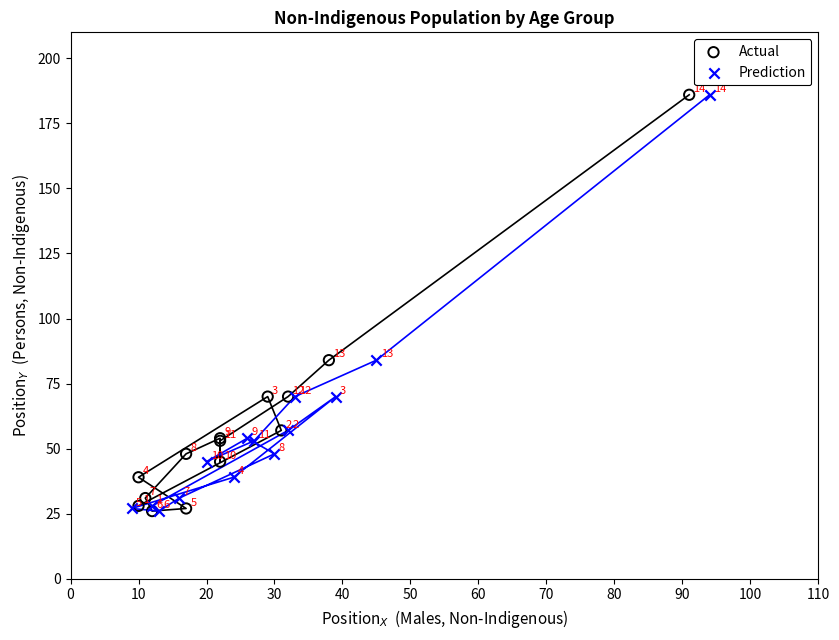

What are all the series names shown in the legend?

Actual, Prediction